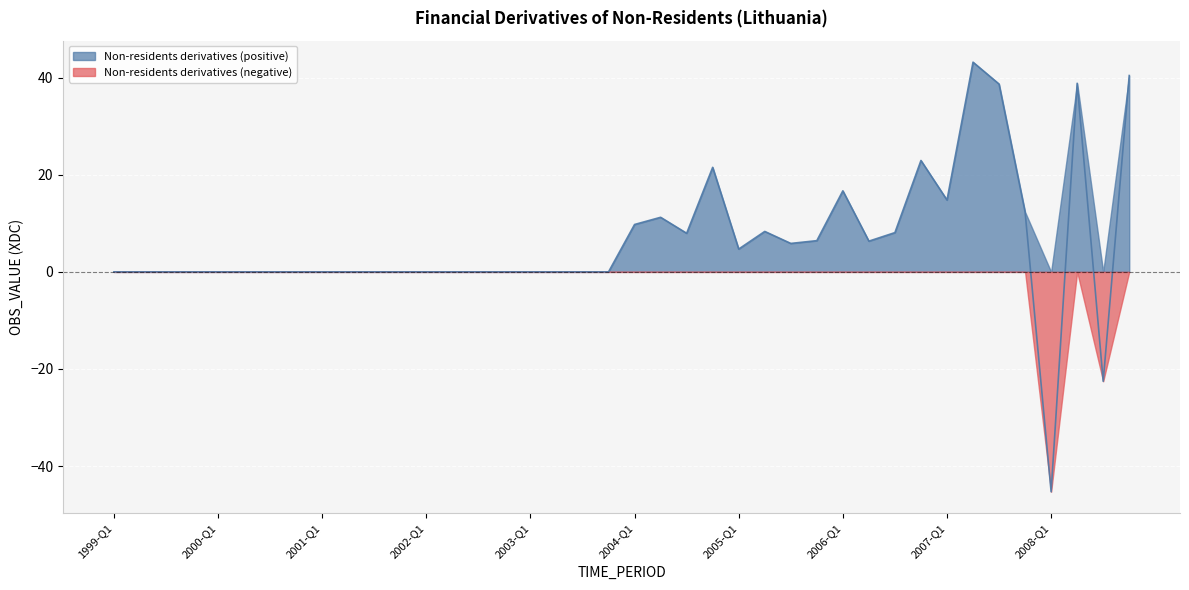

The value at 2007-Q1 is 14.8. True or false?

True